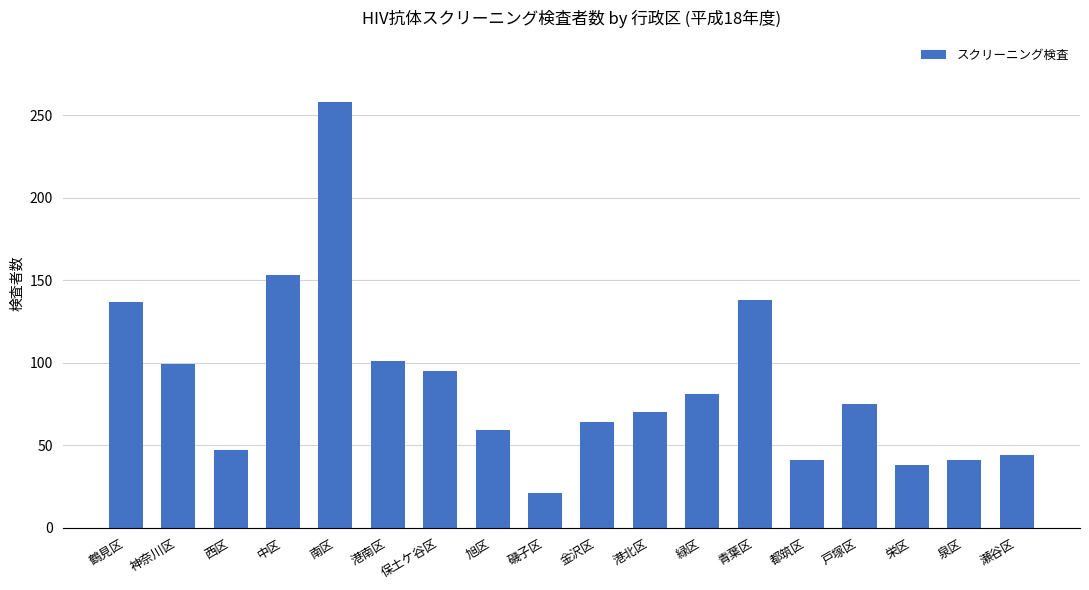

Read the value at 南区, to the nearest 10.

260